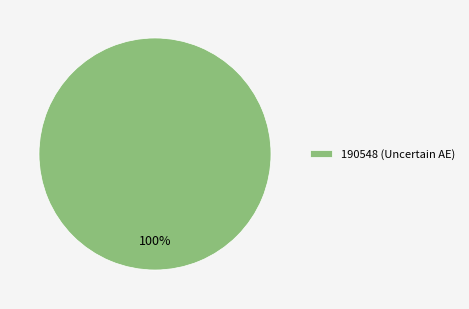

Is there a majority slice in this chart?

Yes